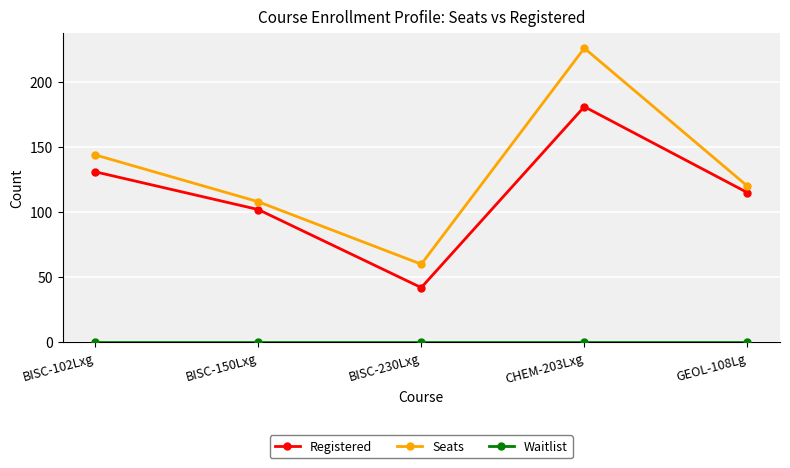

The Registered series shows 74 at CHEM-203Lxg. True or false?

False